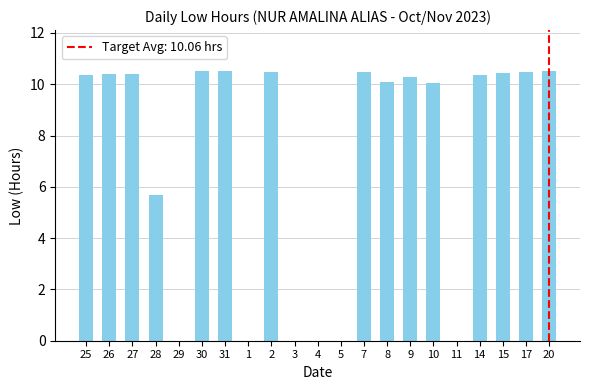

Count the number of categories in the chart.

21